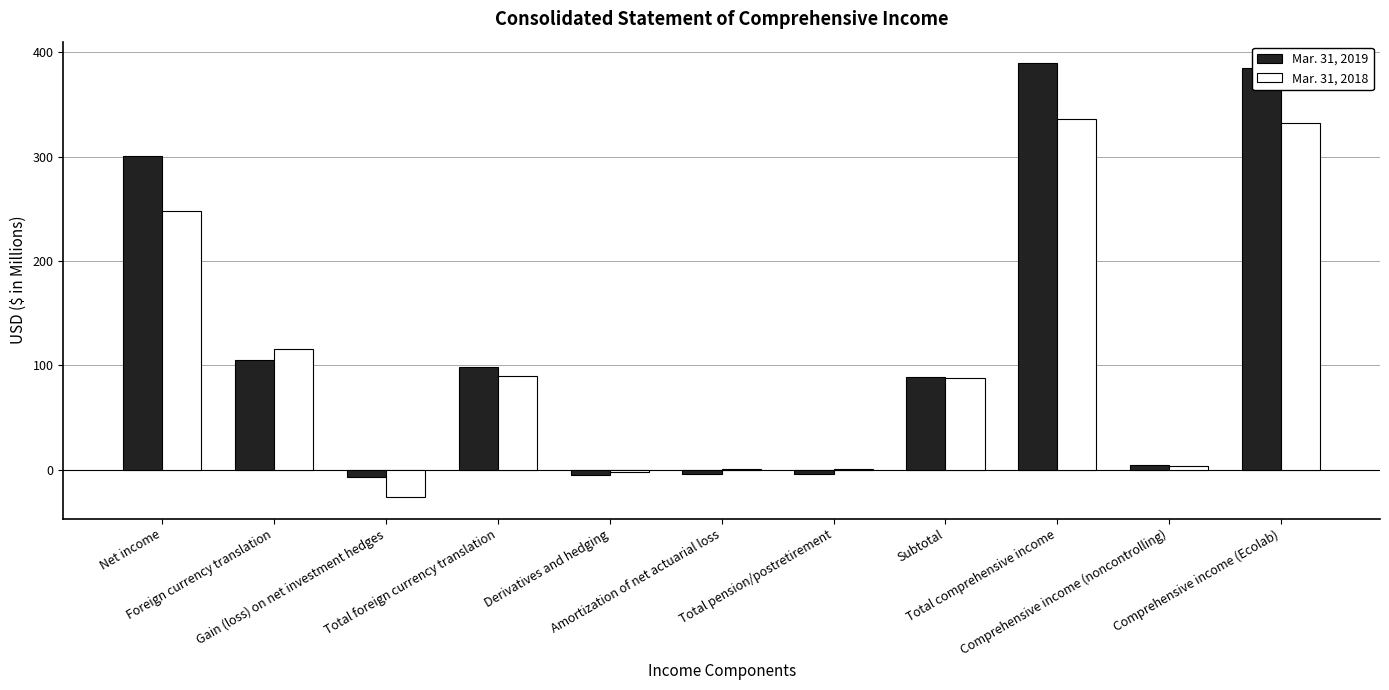

What are all the series names shown in the legend?

Mar. 31, 2019, Mar. 31, 2018